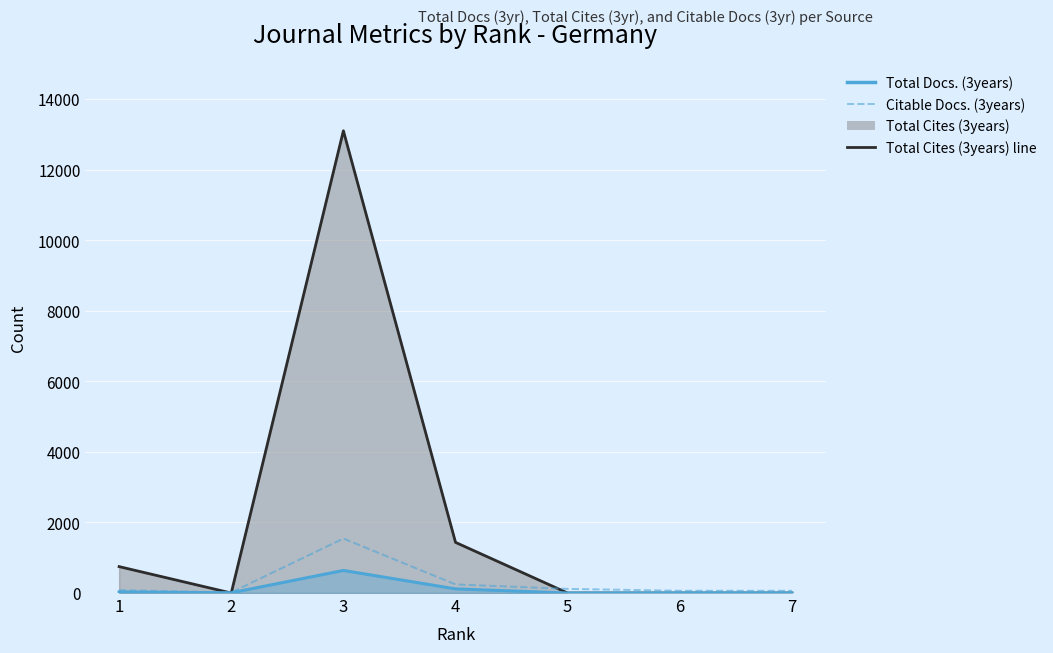

At 1, list the series in order from largest to smallest.

Total Cites (3years) line, Citable Docs. (3years), Total Docs. (3years) line